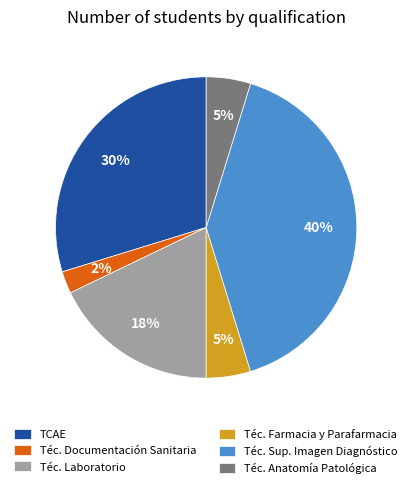

To the nearest percent, what portion does Téc. Laboratorio represent?

18%